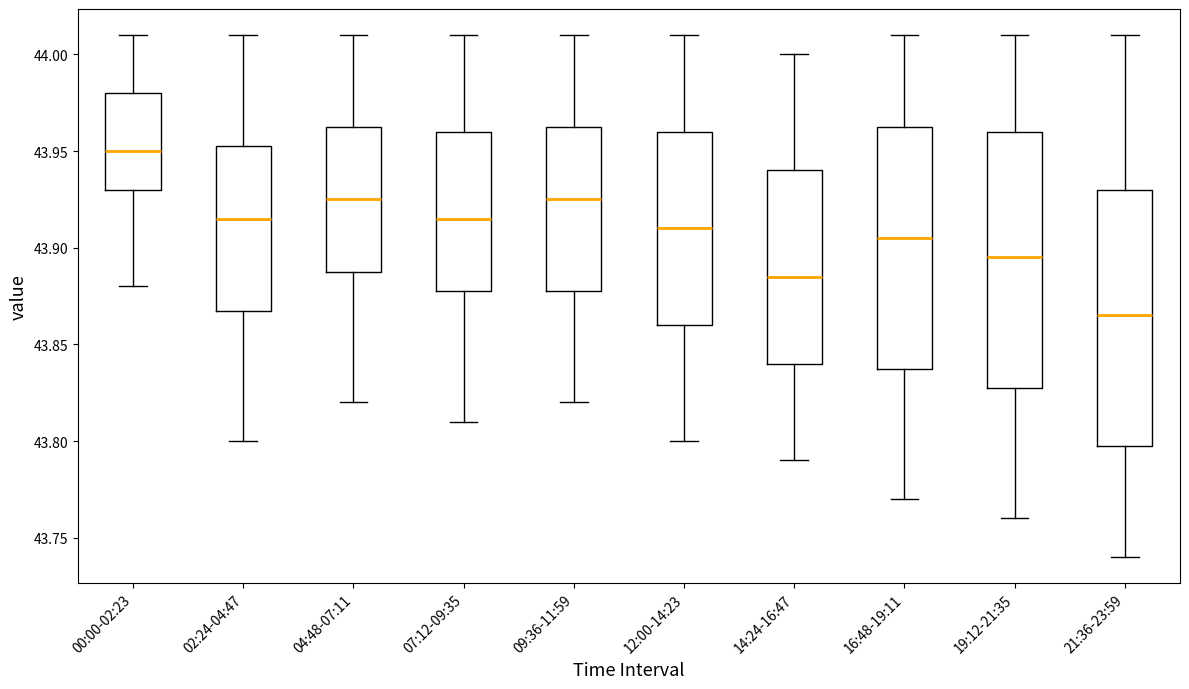

Where is the upper edge of the box for 19:12-21:35 on the y-axis? The values are not printed on the chart, so give them approximately, as read against the axis.

43.960